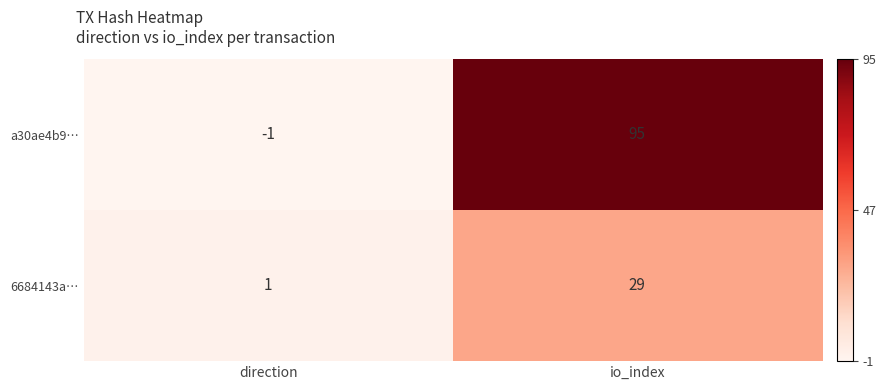

What is the average value of the 6684143a… series?

15